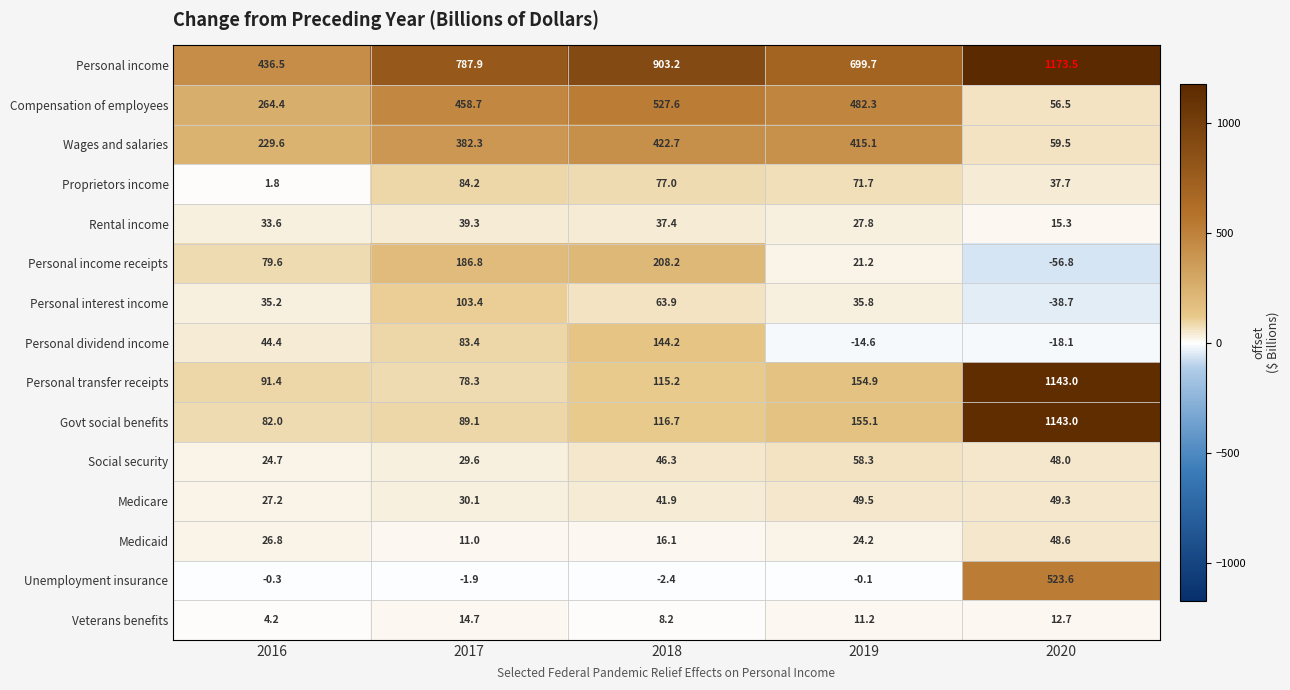

At 2019, list the series in order from largest to smallest.

Personal income, Compensation of employees, Wages and salaries, Govt social benefits, Personal transfer receipts, Proprietors income, Social security, Medicare, Personal interest income, Rental income, Medicaid, Personal income receipts, Veterans benefits, Unemployment insurance, Personal dividend income